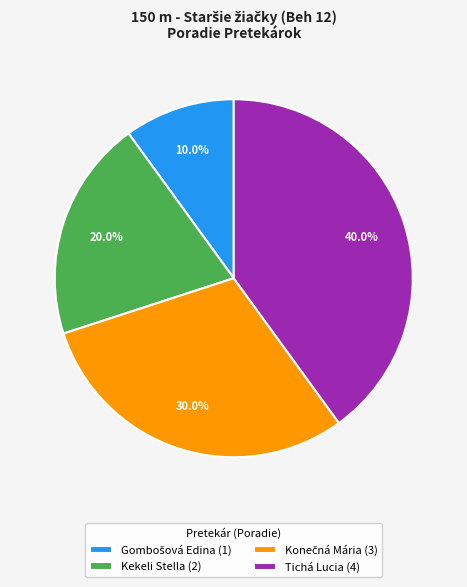

To the nearest percent, what is the average slice percentage?

25%